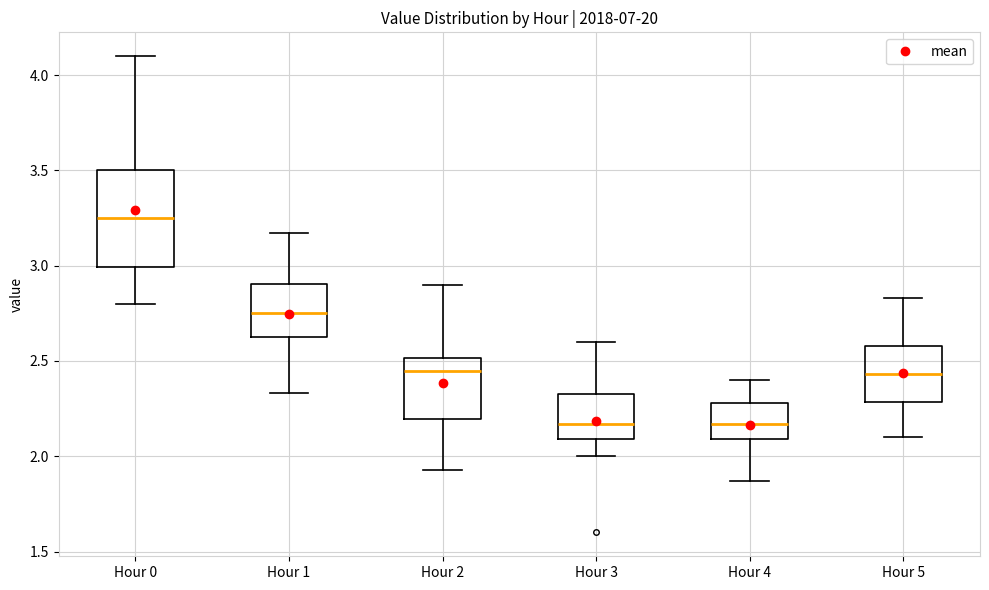

Which box has the highest median line?

Hour 0